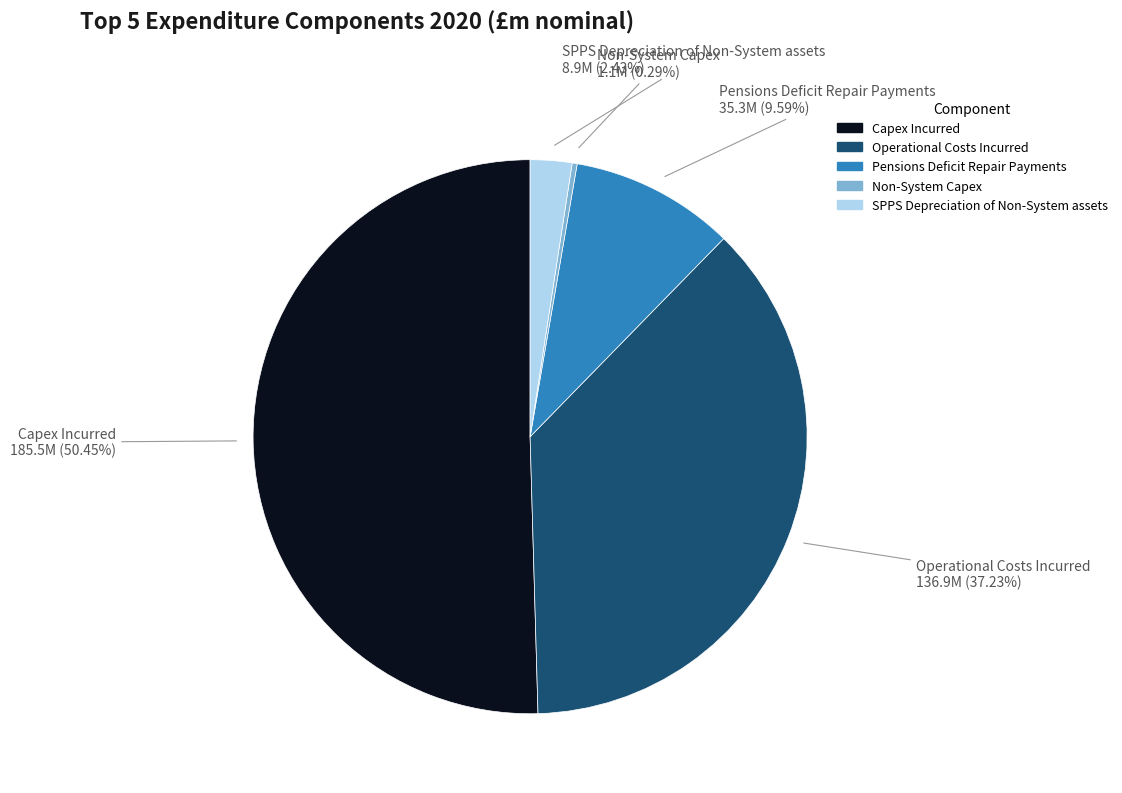

To the nearest percent, what portion does SPPS Depreciation of Non-System assets represent?

2%